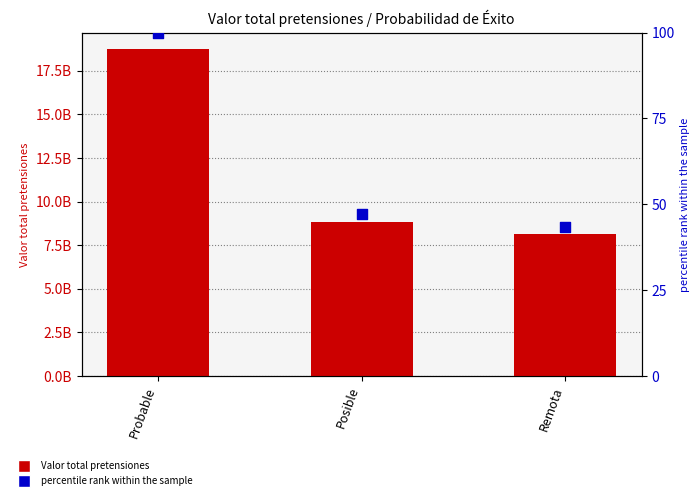

Which series has the largest total across all categories?

Valor total pretensiones